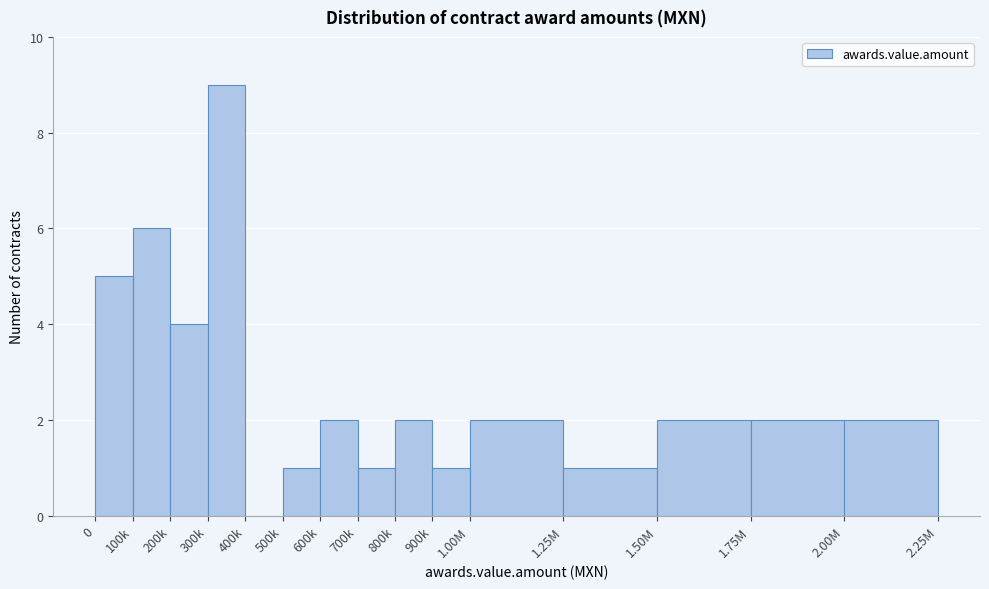

Reading right to left, what are all the values shown in this chart?

2.00M=2	1.75M=2	1.50M=2	1.25M=1	1.00M=2	900k=1	800k=2	700k=1	600k=2	500k=1	400k=0	300k=9	200k=4	100k=6	0=5